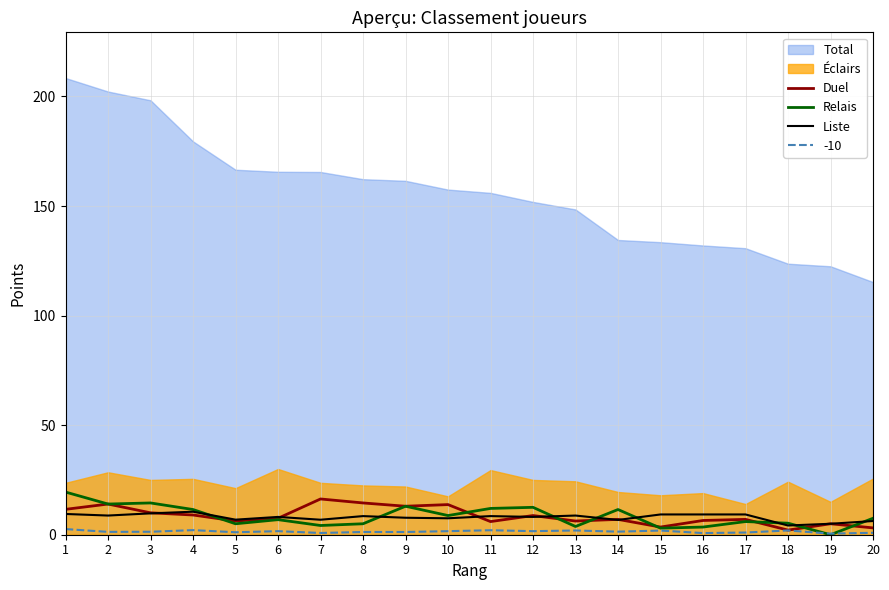

At which label does Duel reach its peak?

7